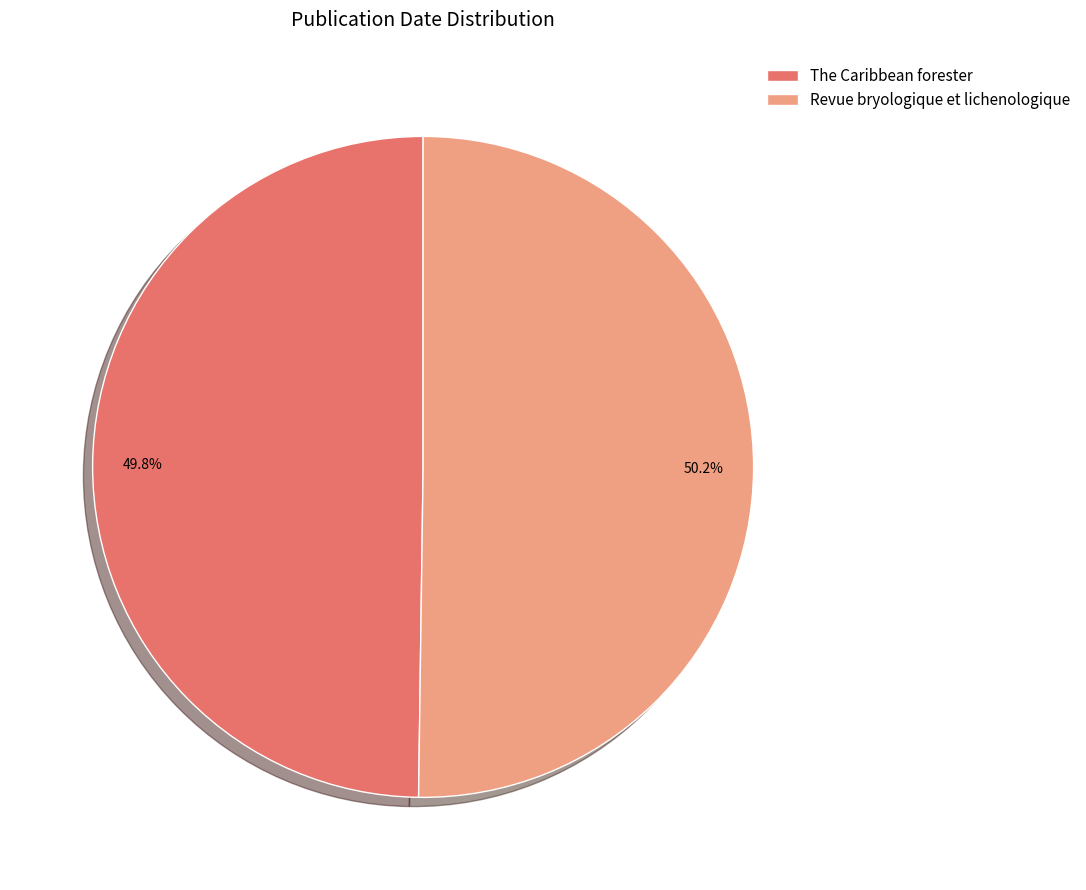

Combined, what portion of the pie is Revue bryologique et lichenologique and The Caribbean forester?

100.0%